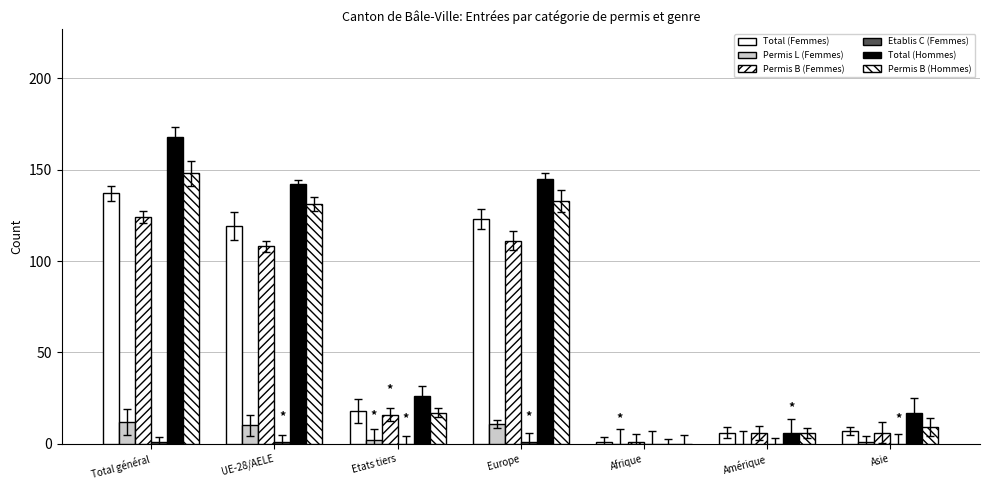

What is the sum of the Permis B (Femmes) values at Etats tiers and UE-28/AELE?

124